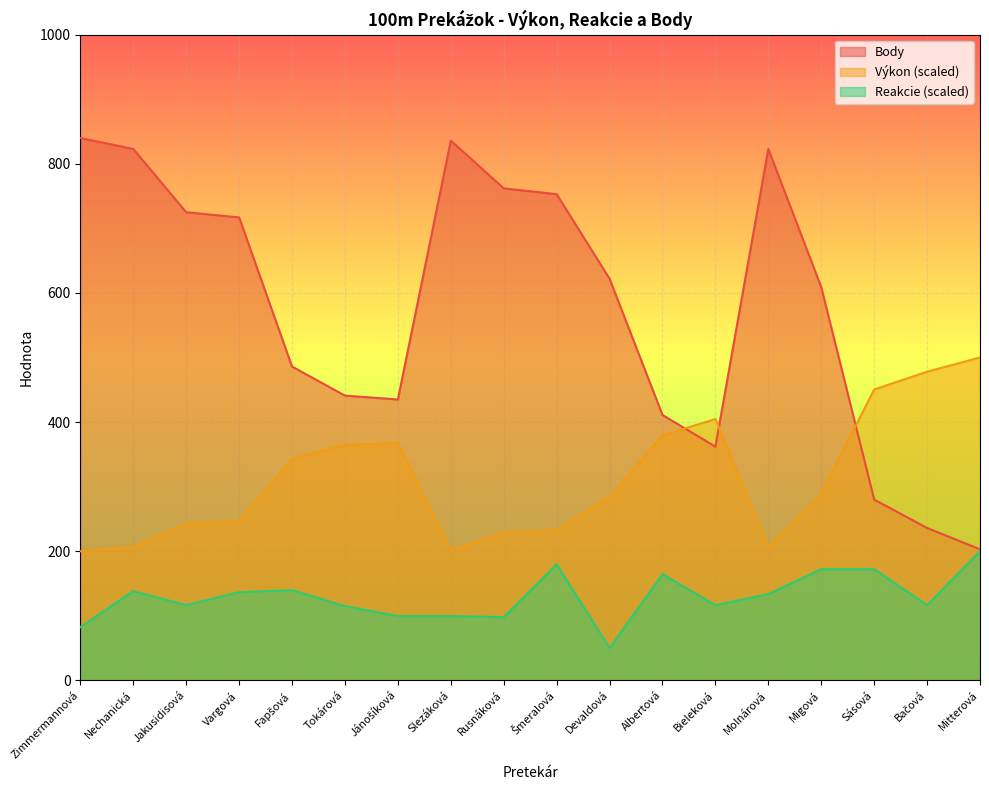

At which category does Reakcie reach its first local valley?

Jakusidisová